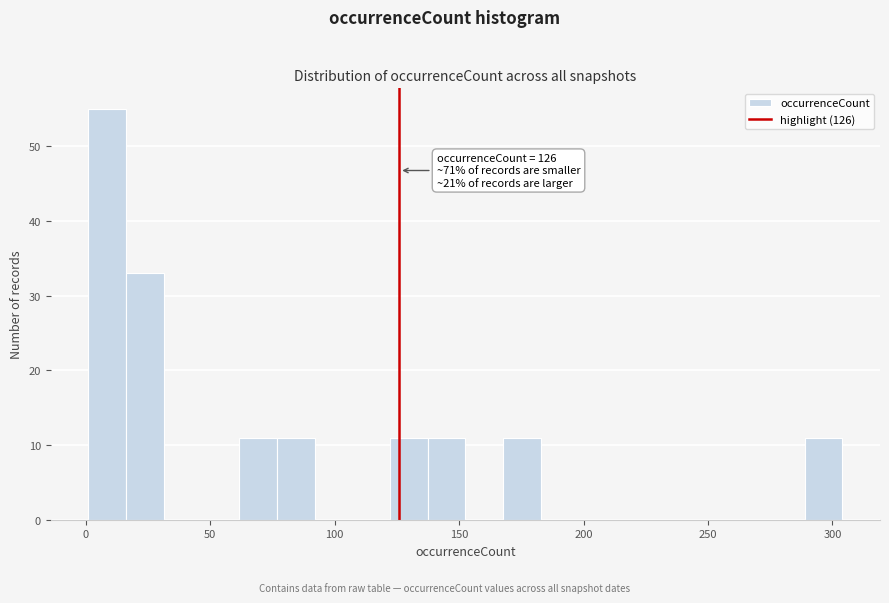

Read against the x-axis, roughly where is the centre of the tallest bar?

10